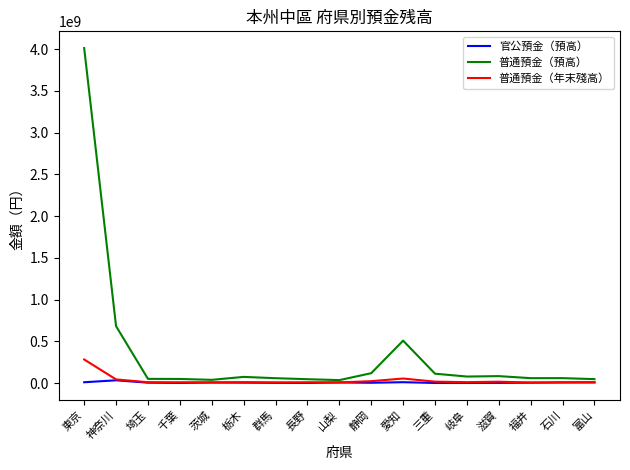

What is the sum of the 普通預金（年末殘高） values at 愛知 and 千葉?

63935151